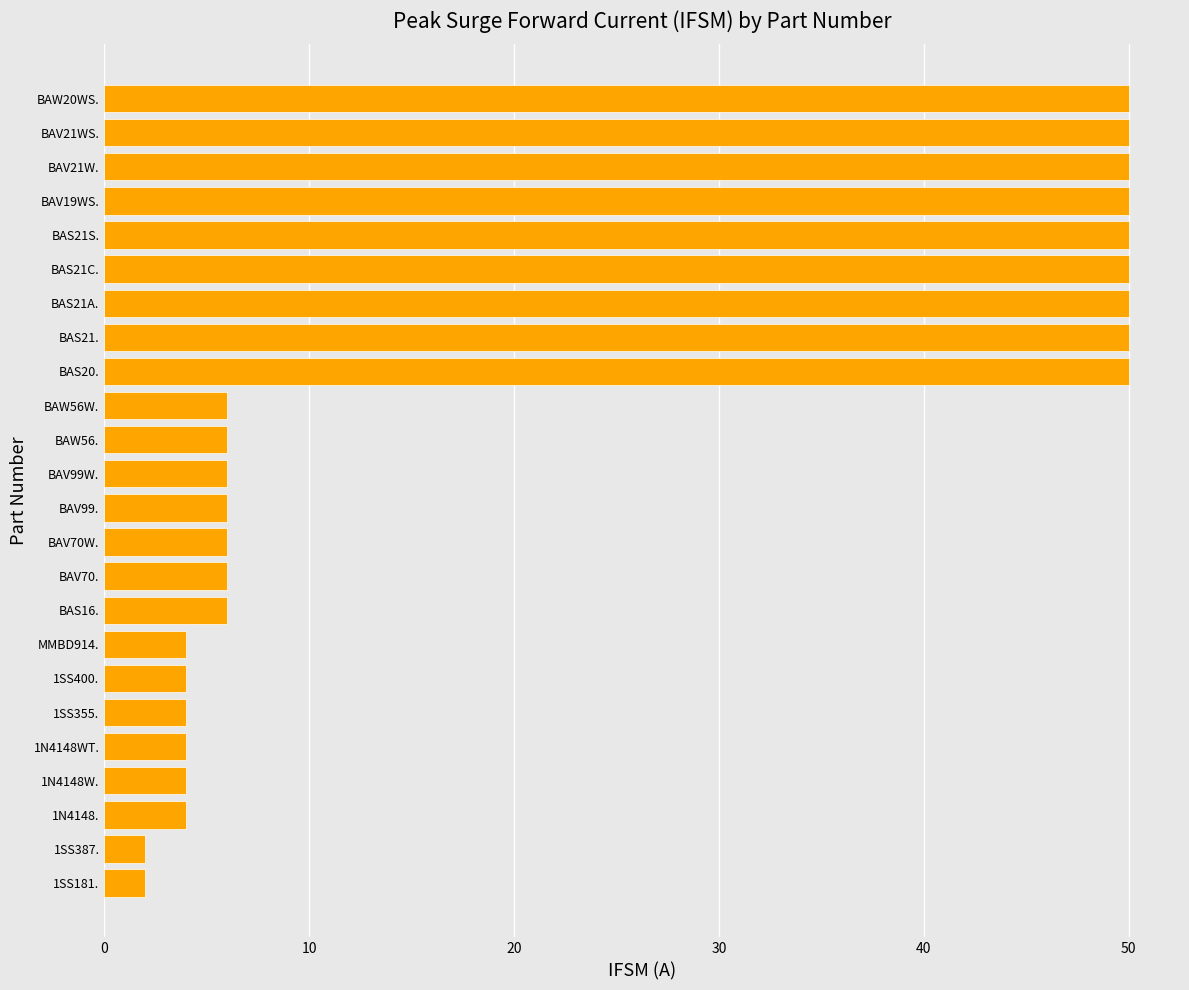

Reading top to bottom, transcribe all the data shown in this chart.

BAW20WS.=50	BAV21WS.=50	BAV21W.=50	BAV19WS.=50	BAS21S.=50	BAS21C.=50	BAS21A.=50	BAS21.=50	BAS20.=50	BAW56W.=6	BAW56.=6	BAV99W.=6	BAV99.=6	BAV70W.=6	BAV70.=6	BAS16.=6	MMBD914.=4	1SS400.=4	1SS355.=4	1N4148WT.=4	1N4148W.=4	1N4148.=4	1SS387.=2	1SS181.=2